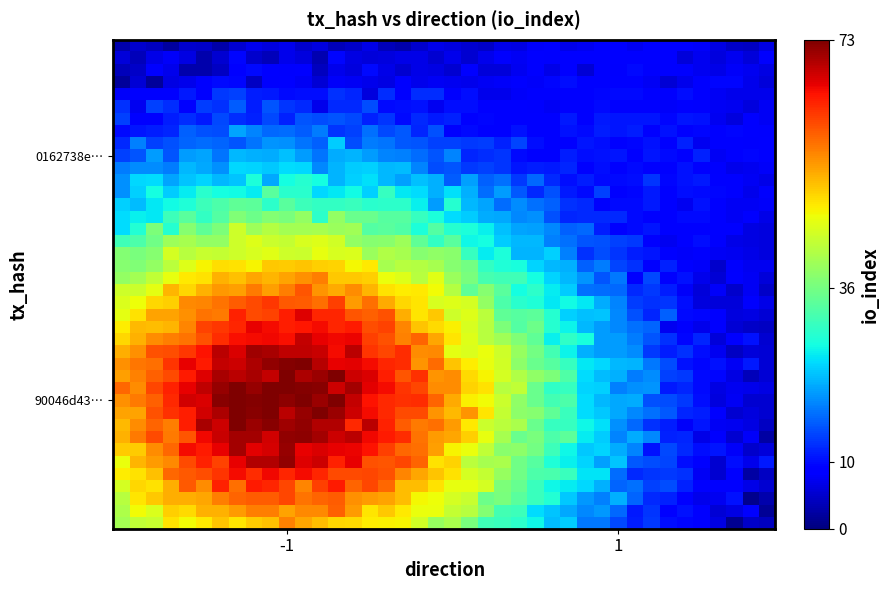

At how many categories does at least one series exceed 16?

34